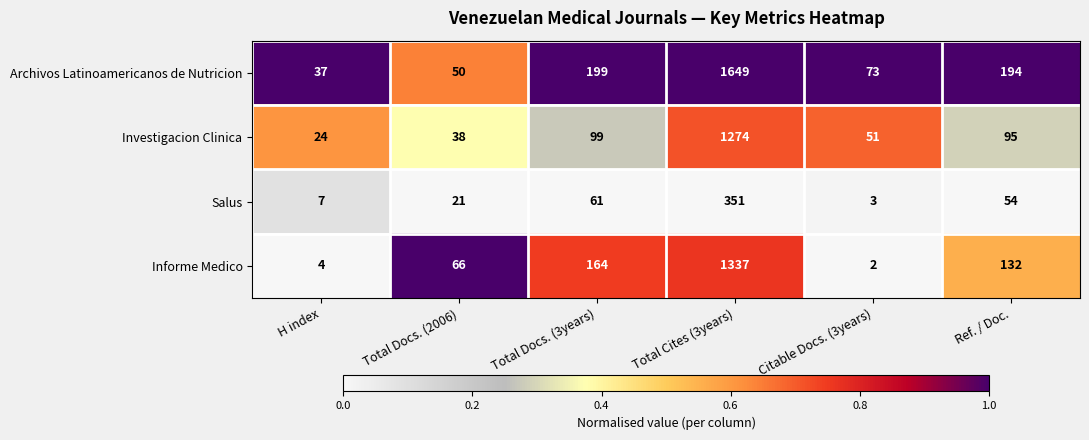

Between H index and Total Cites (3years), which series saw the biggest shift?

Archivos Latinoamericanos de Nutricion